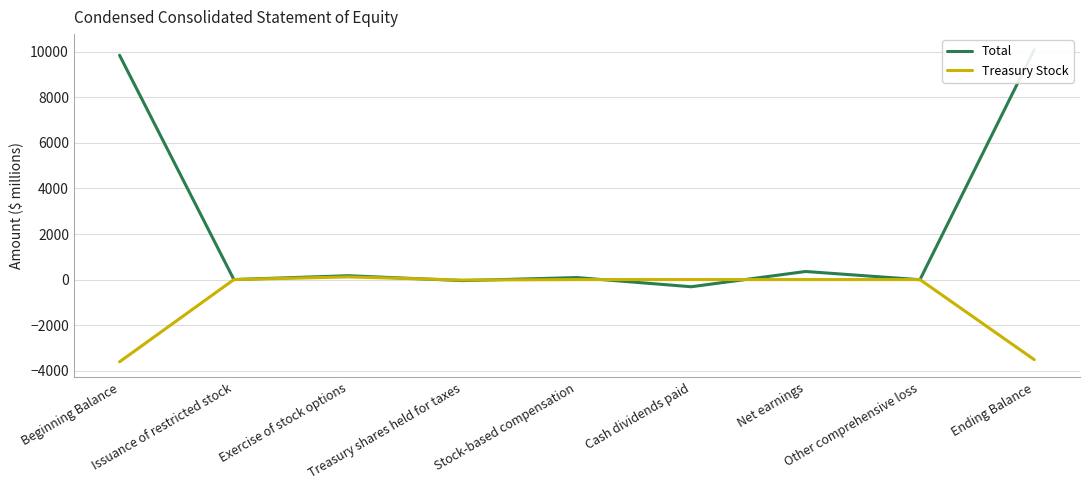

At which category is the sum across all series the highest?

Ending Balance